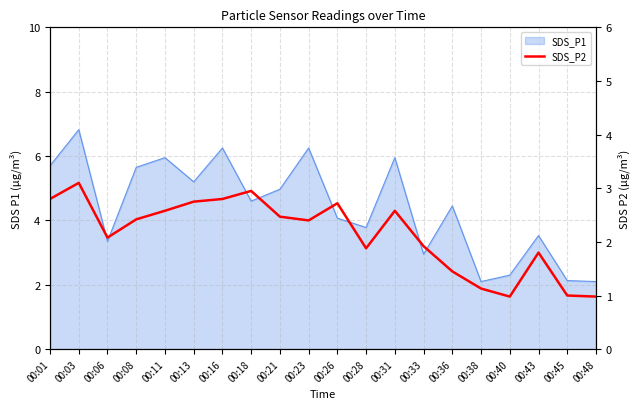

Does the chart display data point markers on the line(s)?

No